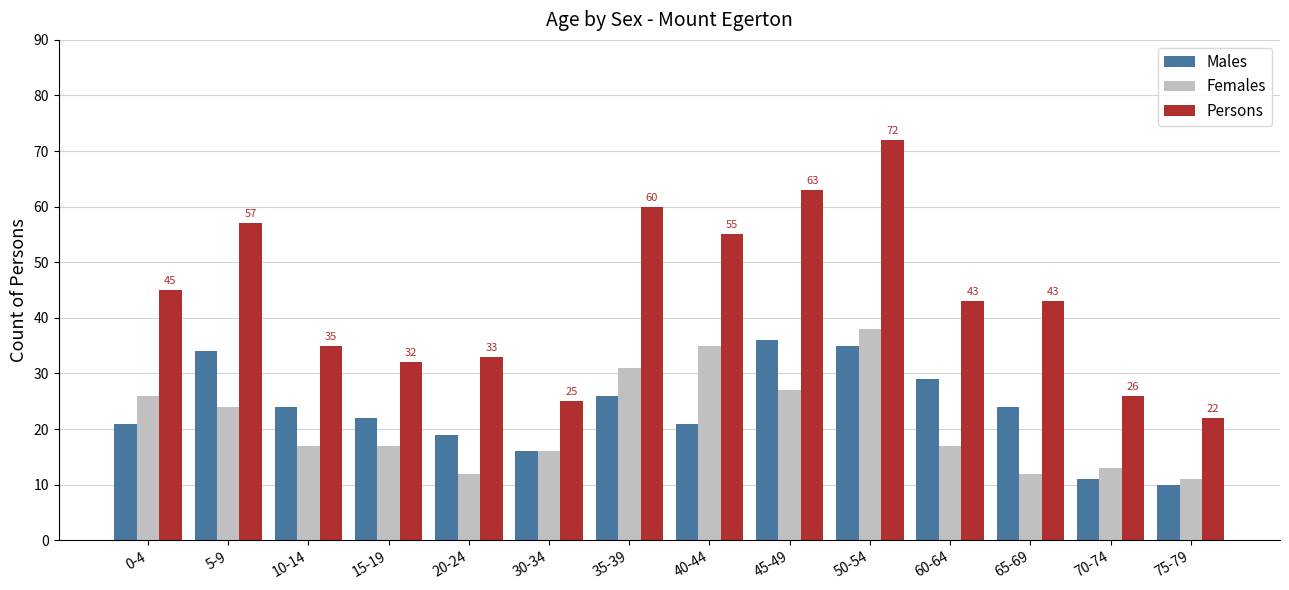

What value does the Persons series have at 5-9?

57